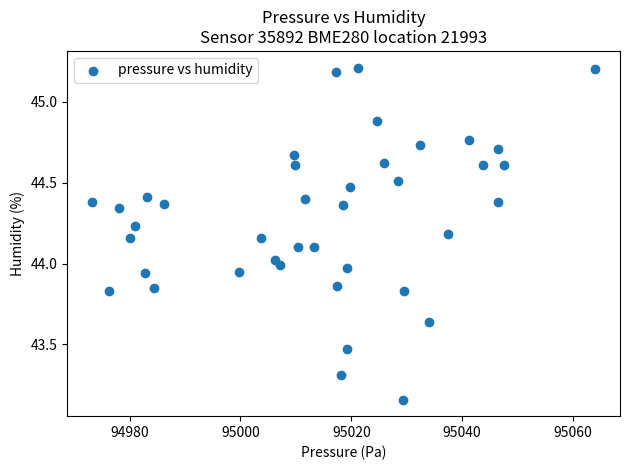

What is the range of X values (max minus min)?

90.7